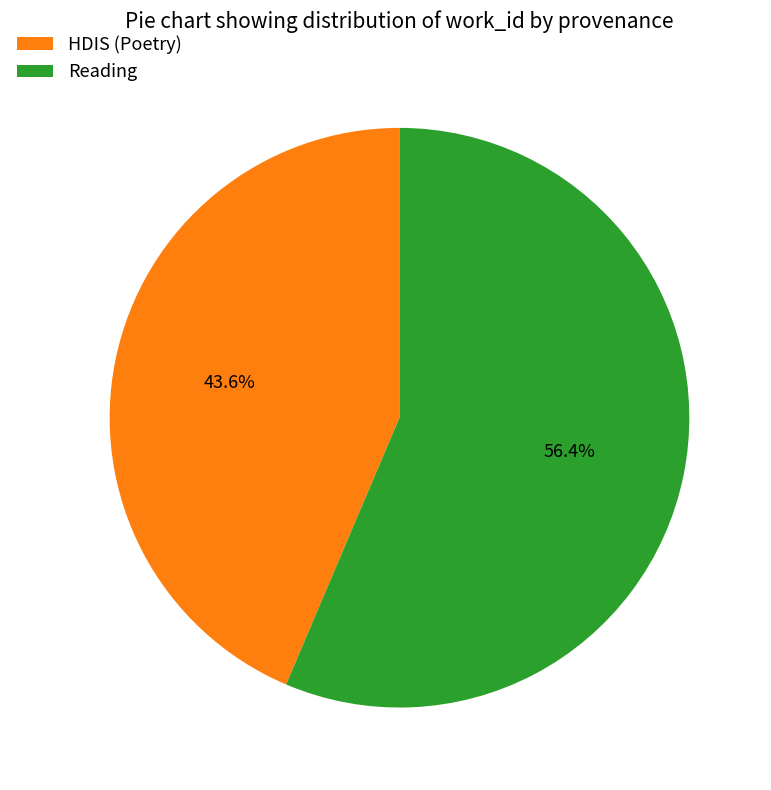

How many slices are in this pie chart?

2